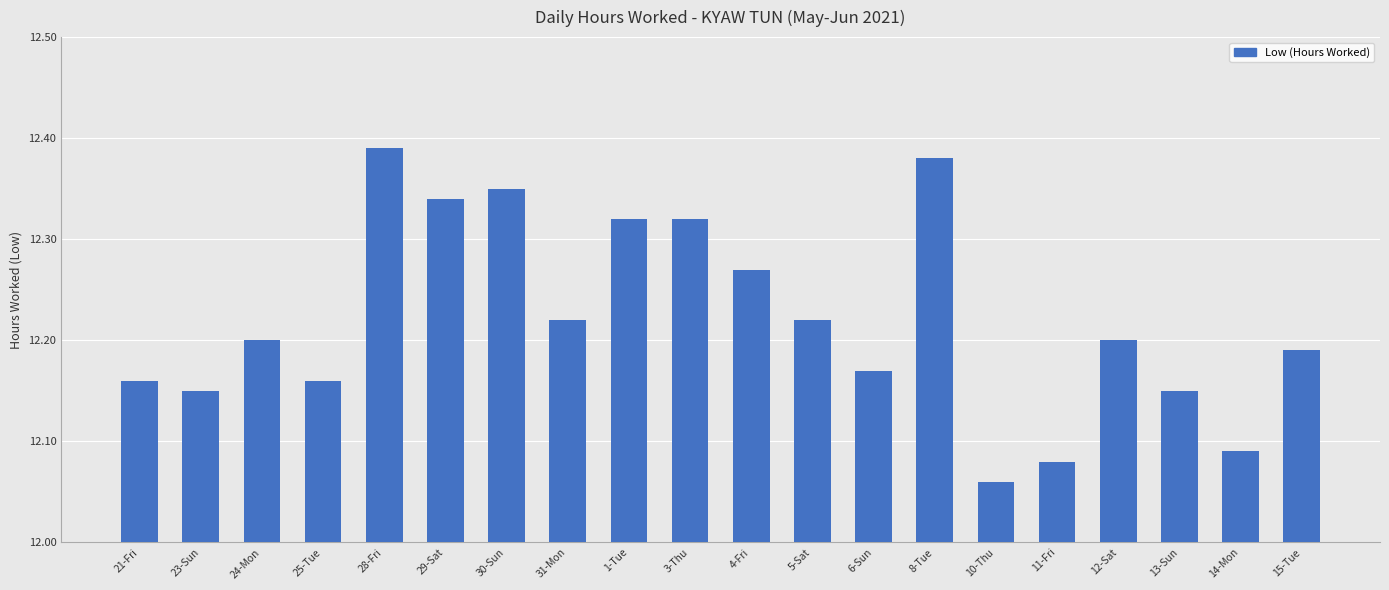

What is the change in value from 11-Fri to 13-Sun?

+0.1